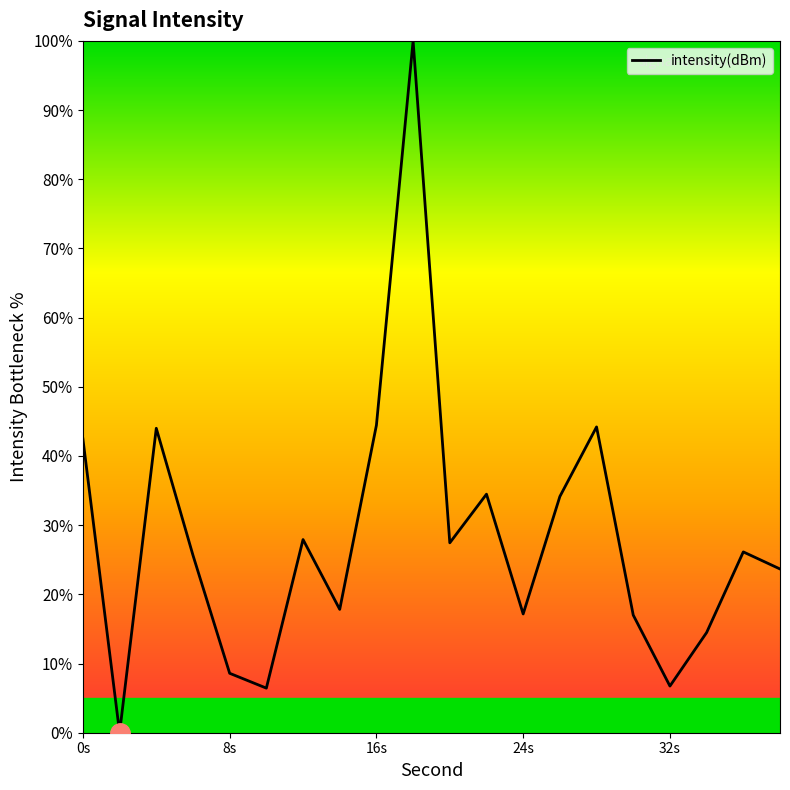

What is the greatest value displayed?

100.0